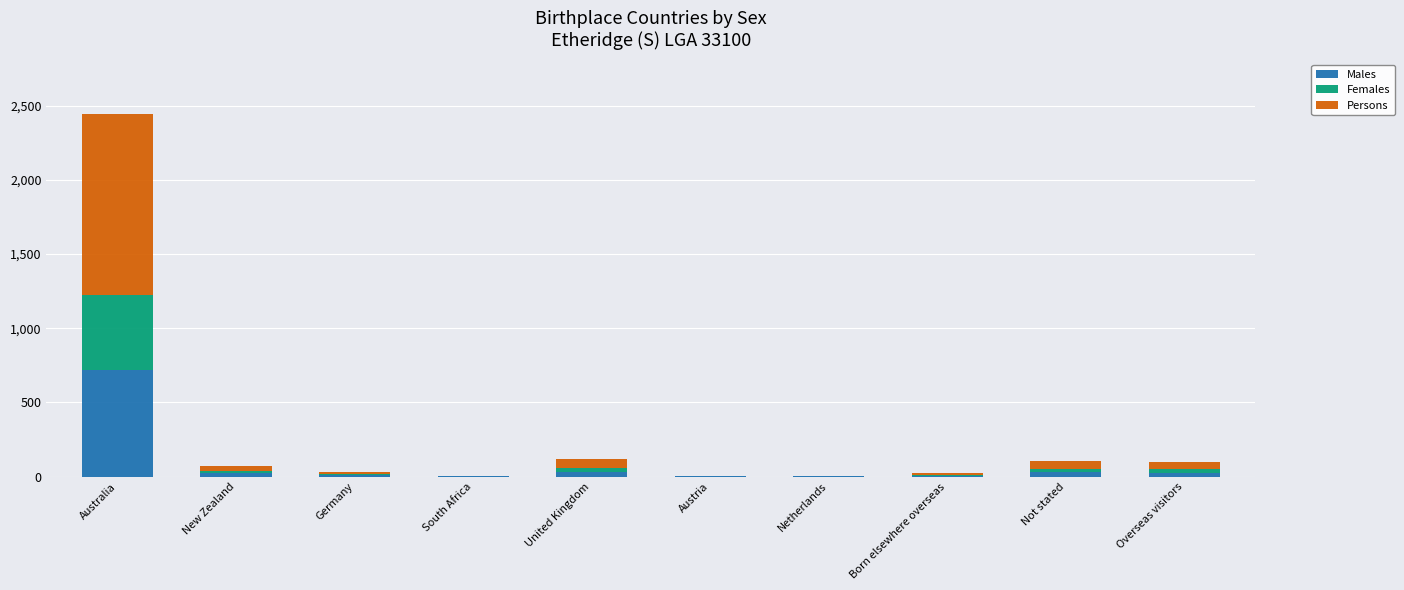

What is the total value across all series at Australia?

2444